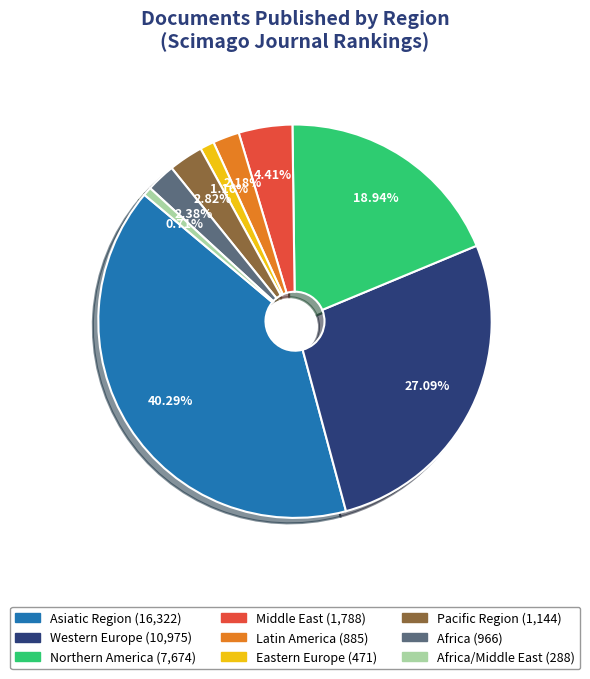

Is there any slice that represents more than half of the pie?

No